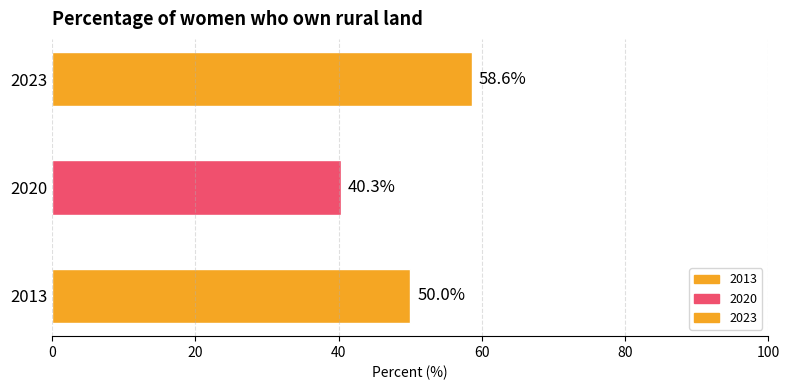

What is the difference between the maximum and second lowest values?

8.6